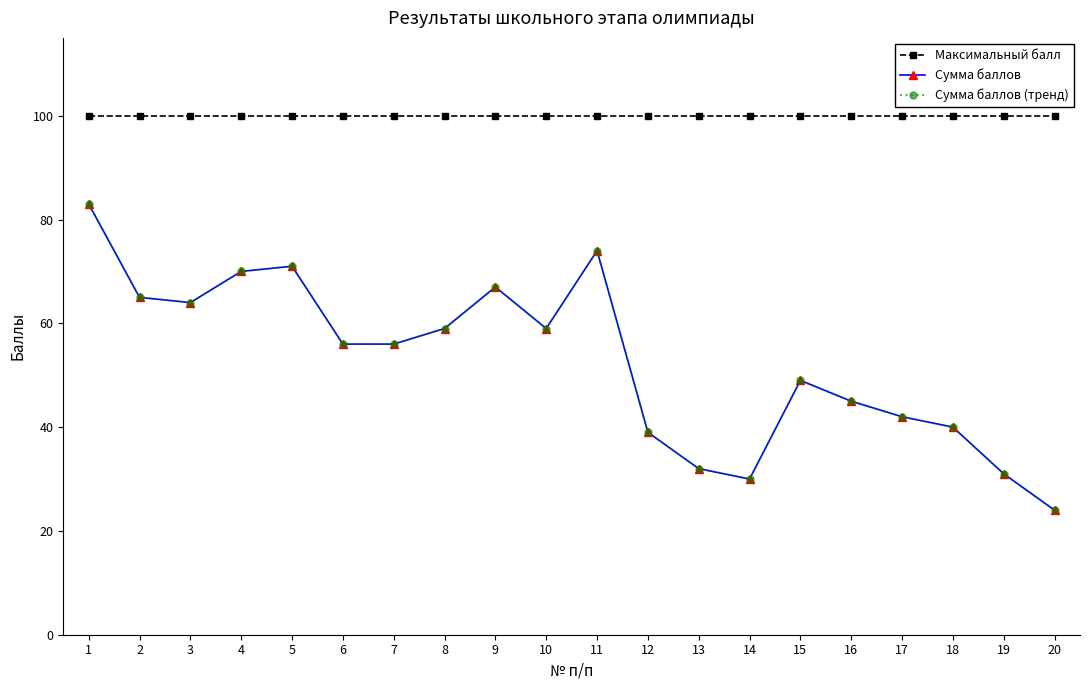

What is the value of the Сумма баллов point at the 12th from the left?

39